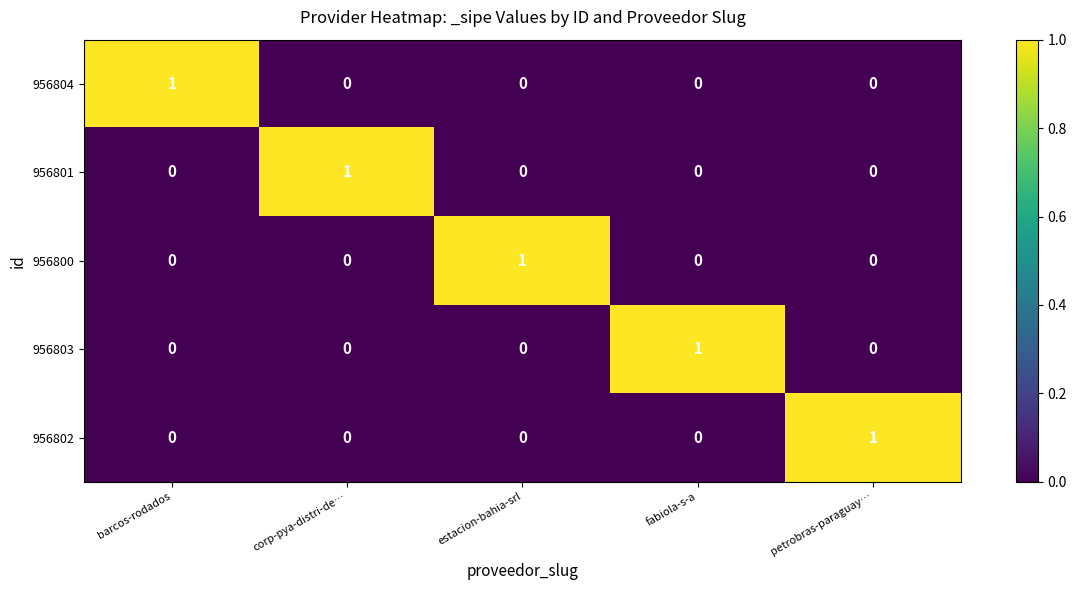

Count the 956803 values in the range 0 to 1.

5